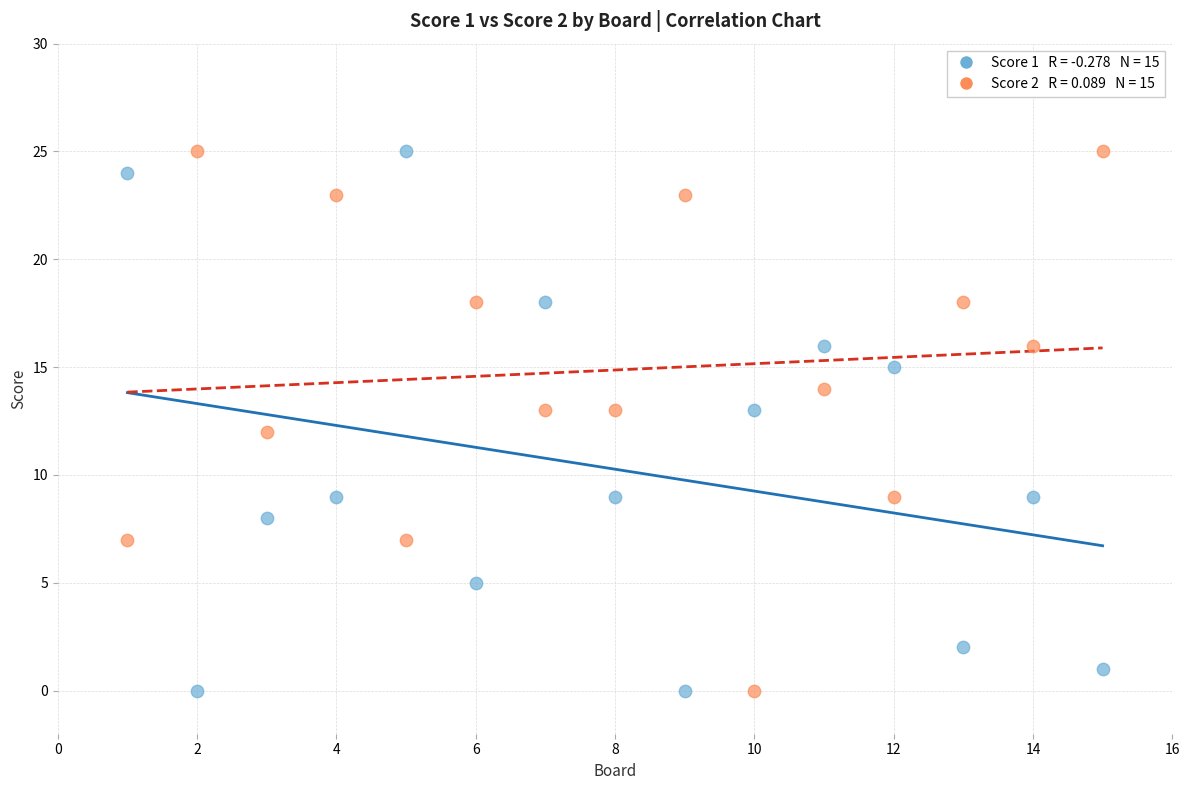

Across all data points, what is the range of Y values (max minus min)?

25